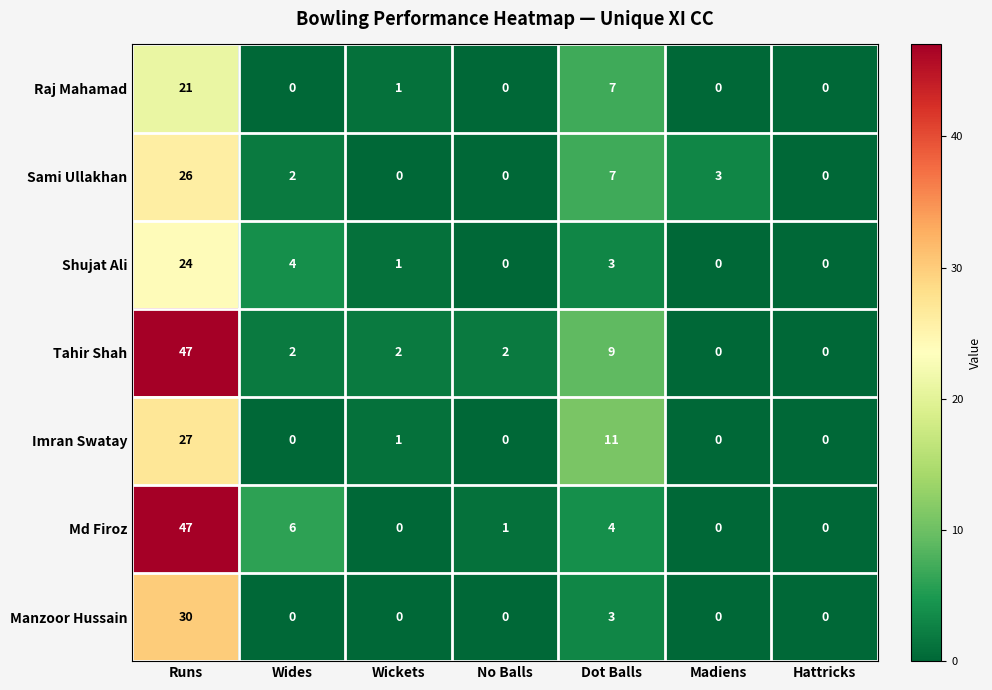

What is the difference between the second highest and second lowest values in the Sami Ullakhan series?

7